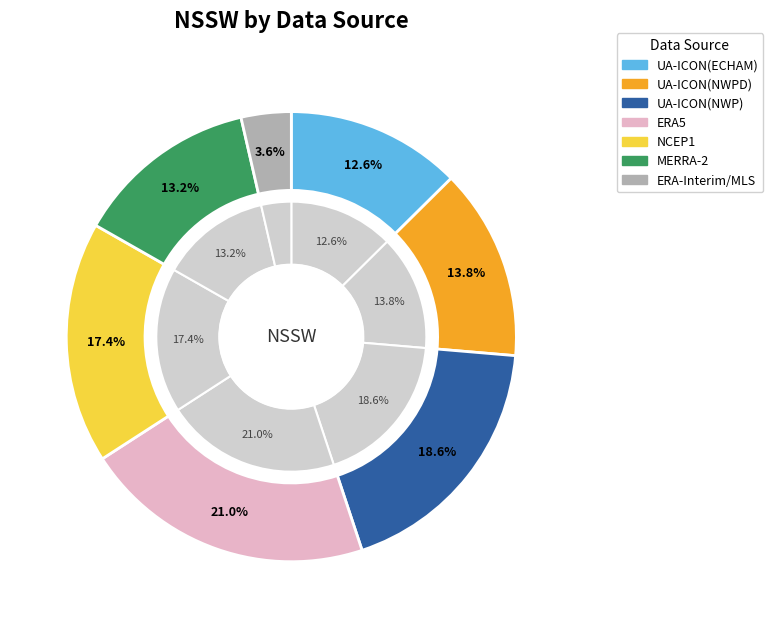

What percentage is the ERA5 slice, to the nearest percent?

21%